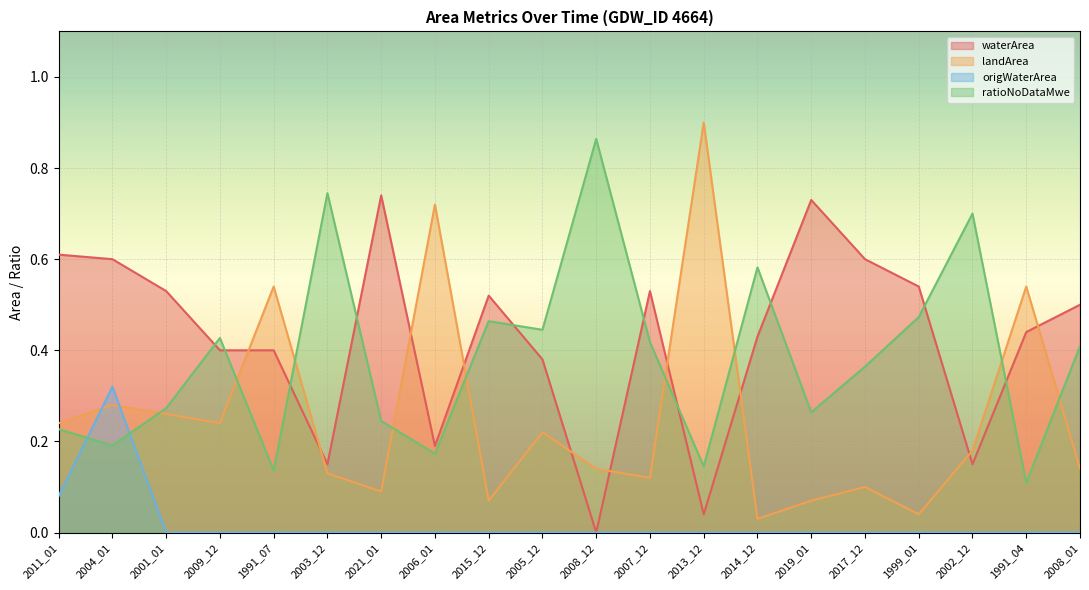

What is the value of the landArea point at the 5th from the left?

0.5